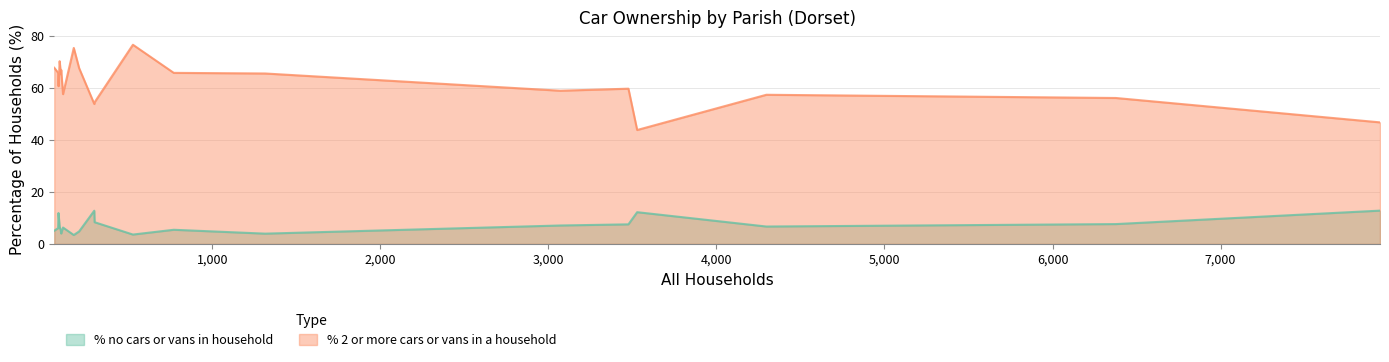

True or false: % 2 or more cars or vans in a household and % no cars or vans in household intersect in this chart.

False